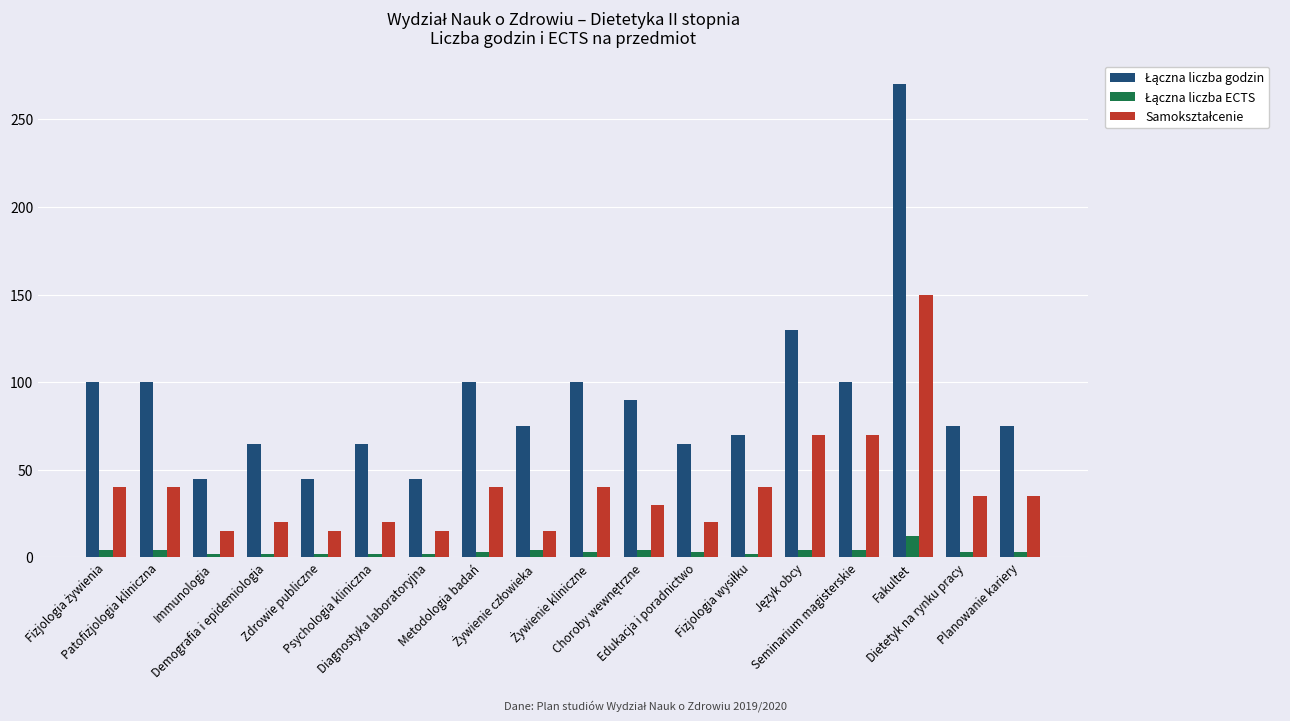

Reading left to right, extract all data points from this chart.

Łączna liczba godzin: 100	100	45	65	45	65	45	100	75	100	90	65	70	130	100	270	75	75
Łączna liczba ECTS: 4	4	2	2	2	2	2	3	4	3	4	3	2	4	4	12	3	3
Samokształcenie: 40	40	15	20	15	20	15	40	15	40	30	20	40	70	70	150	35	35